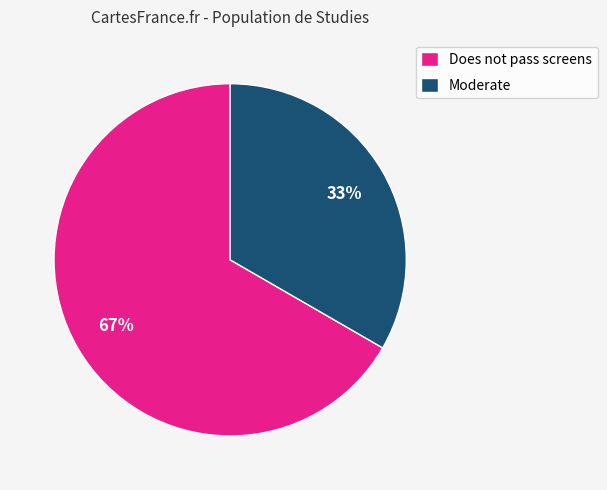

Is there any slice that represents more than half of the pie?

Yes